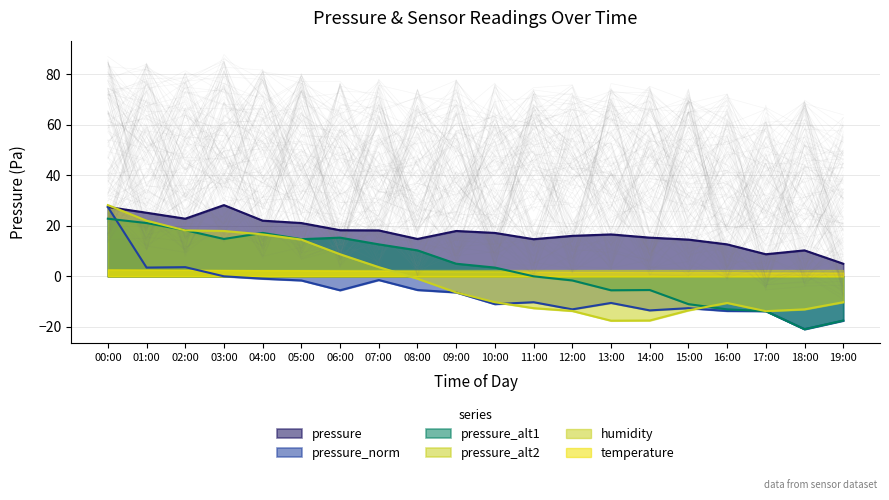

Which category has the highest value in the pressure_alt2 series?

00:00